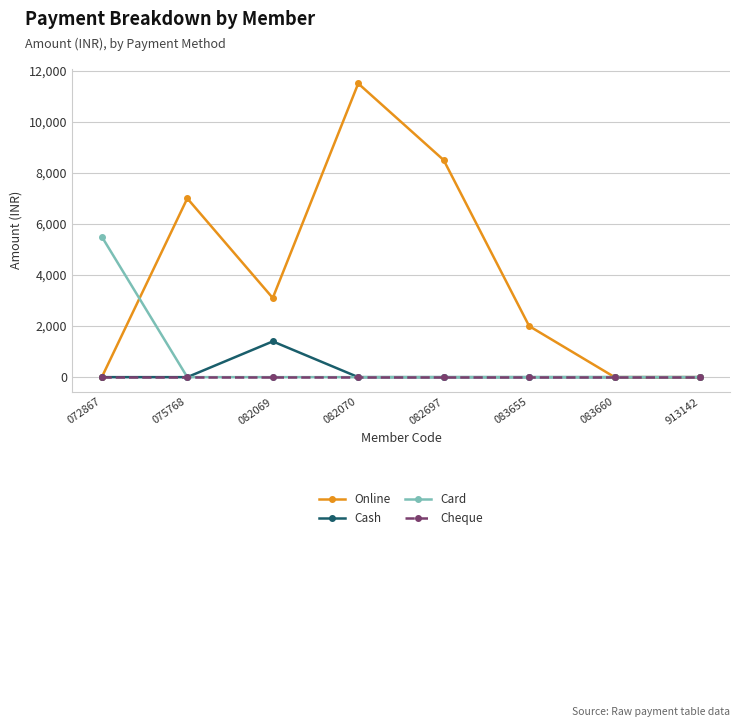

At which label does Cash reach its peak?

082069